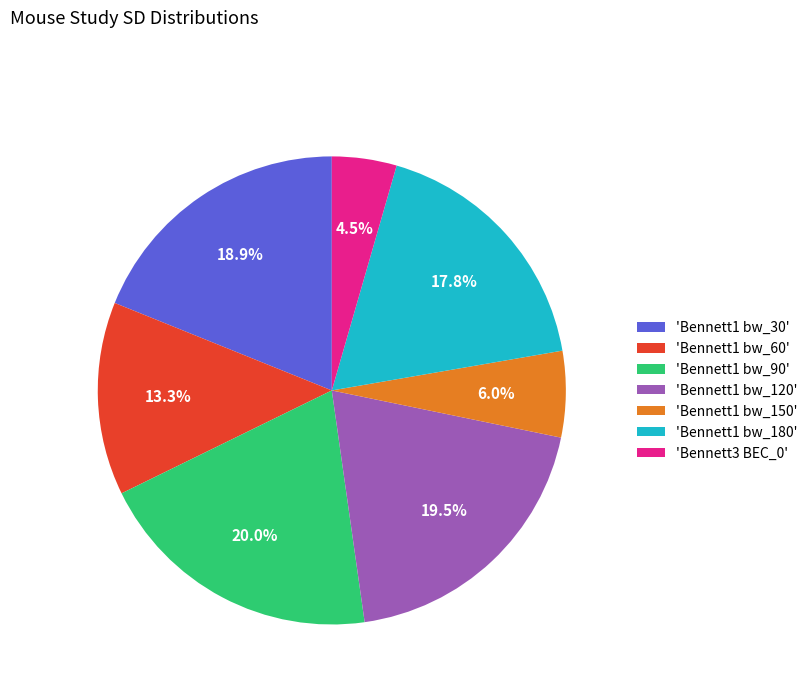

Is there any slice that represents more than half of the pie?

No